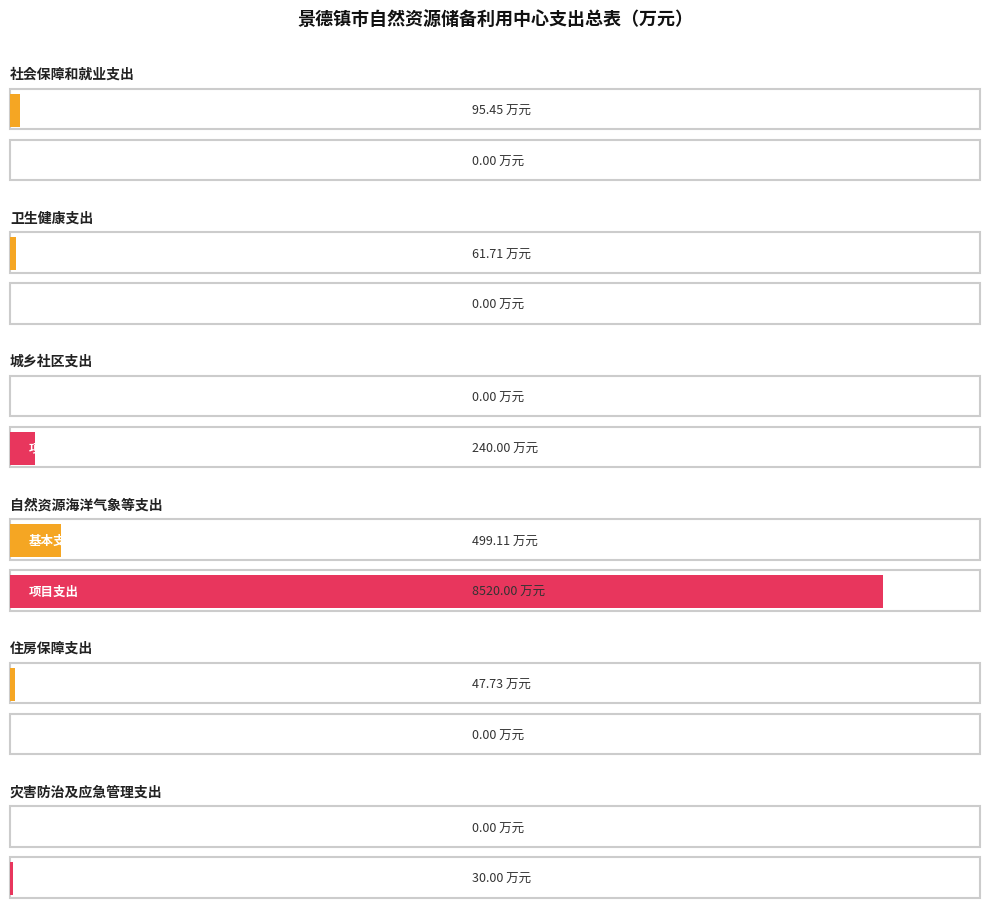

At which label is 项目支出 closest to 4260?

城乡社区支出